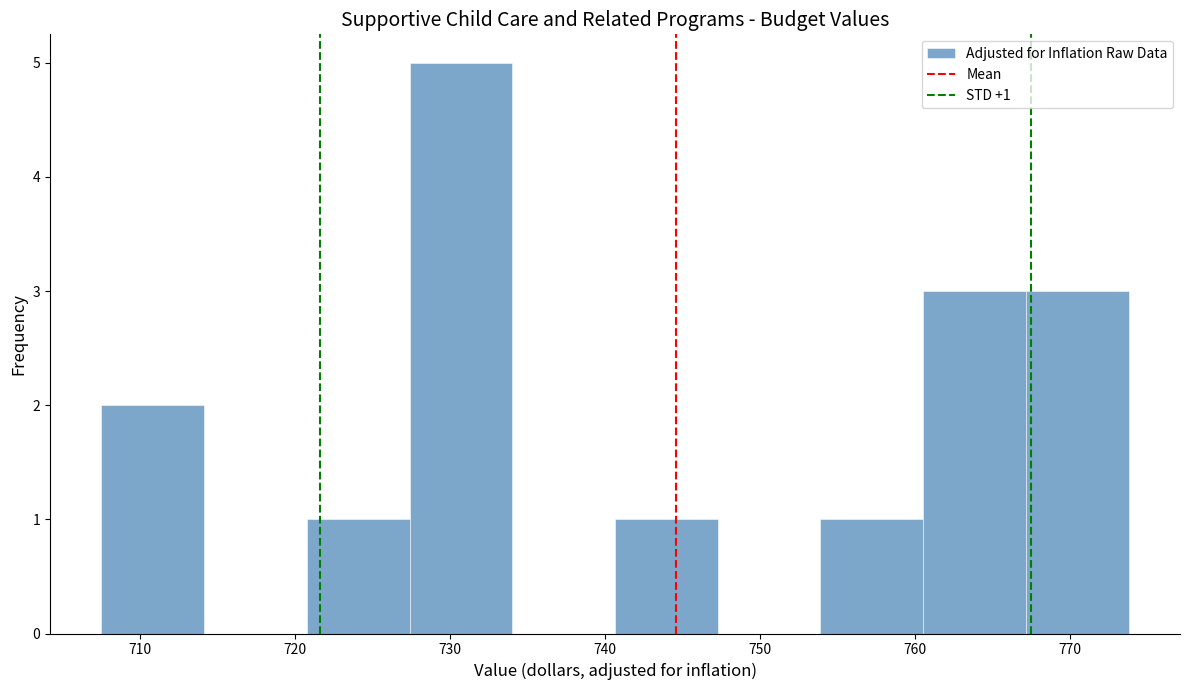

Which range on the x-axis has the tallest bar?

727 to 734